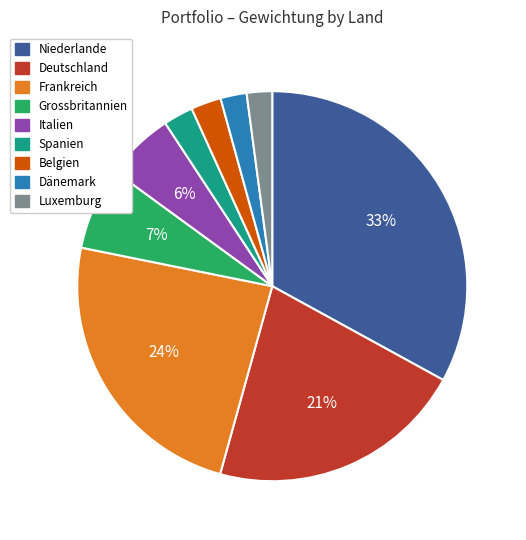

Is there any slice that represents more than half of the pie?

No